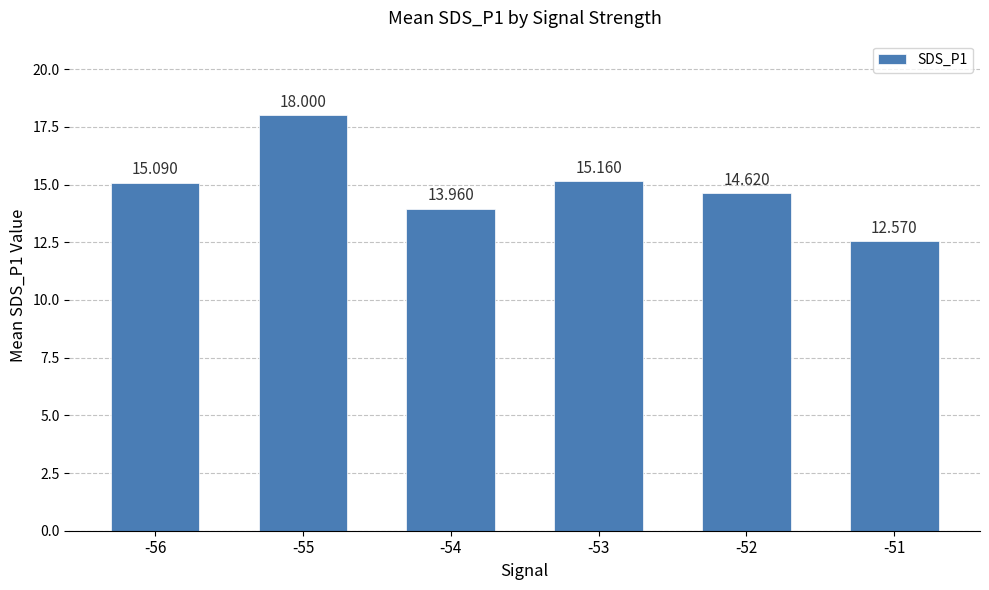

At which label is the value closest to 15?

-56